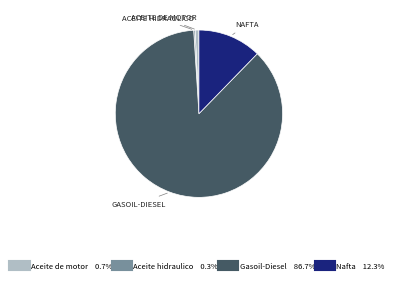

Which category accounts for the majority?

Gasoil-Diesel